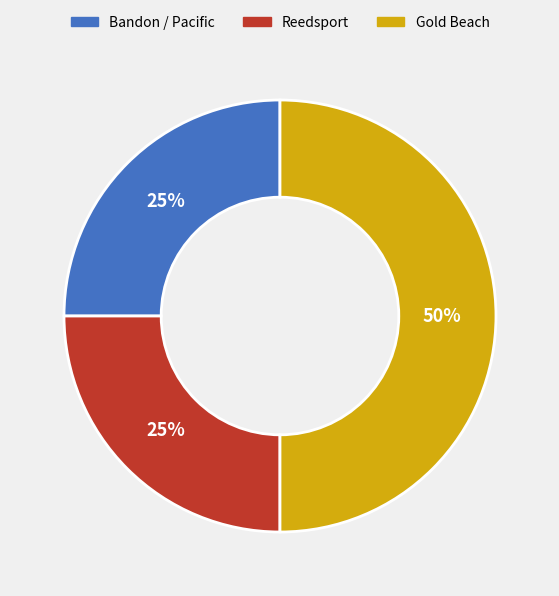

To the nearest percent, what is the average slice percentage?

33%